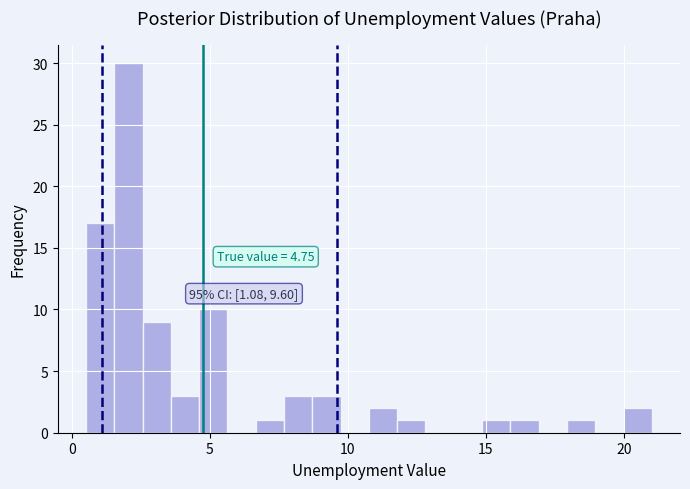

Read against the x-axis, roughly where is the centre of the tallest bar?

2.0